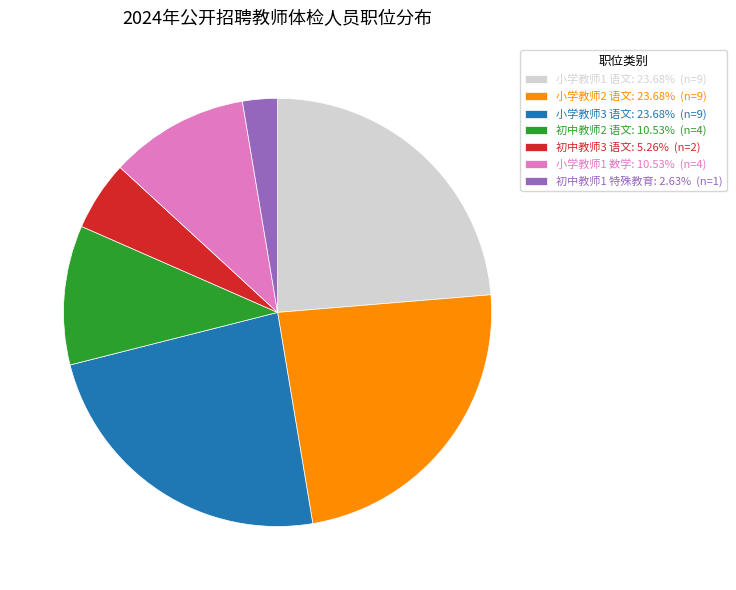

Combined, do 初中教师3 语文: 5.26% (n=2) and 初中教师1 特殊教育: 2.63% (n=1) account for over 50%?

No